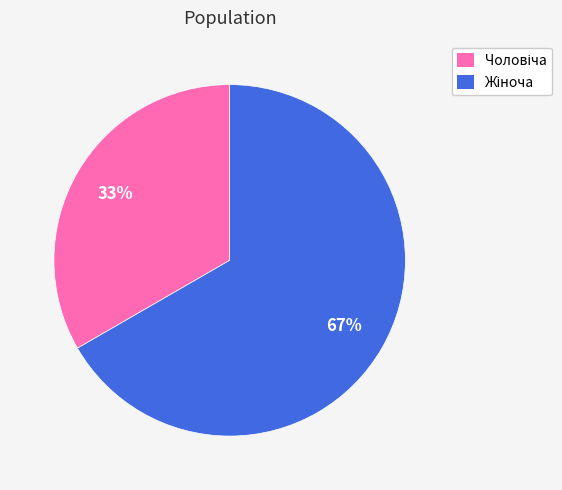

Count the number of slices in the pie.

2